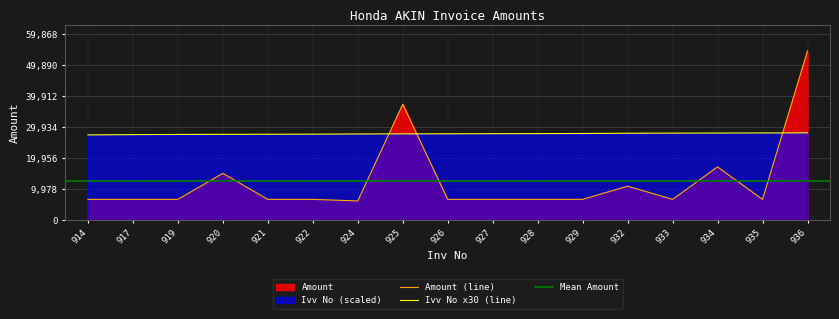

Between 921 and 926, which series saw the biggest shift?

Ivv No